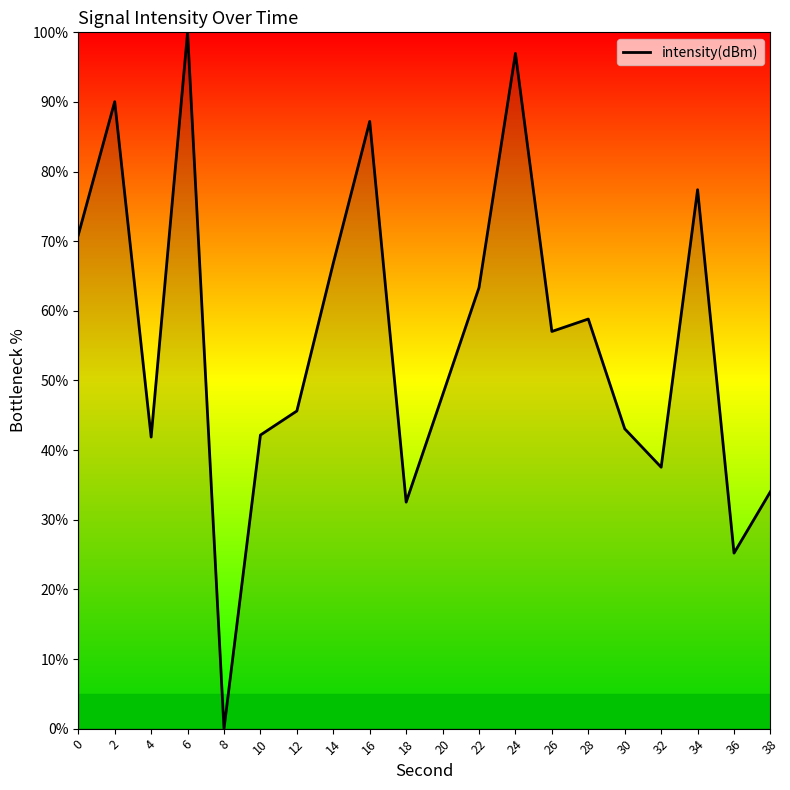

What is the sum of all values?

1118.5